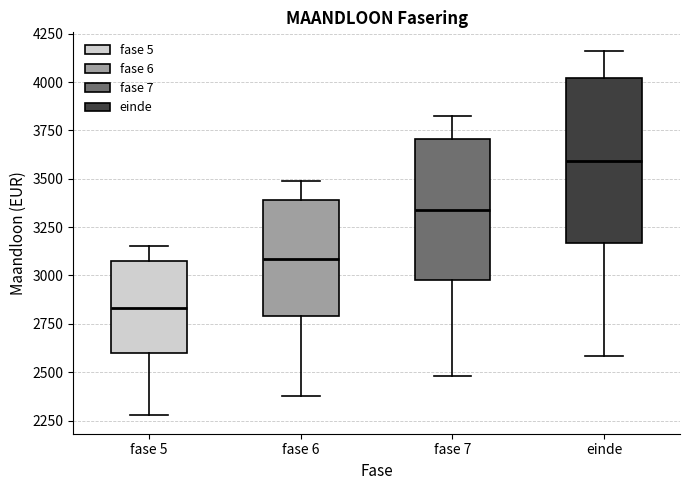

Which box's median line is the lowest?

fase 5